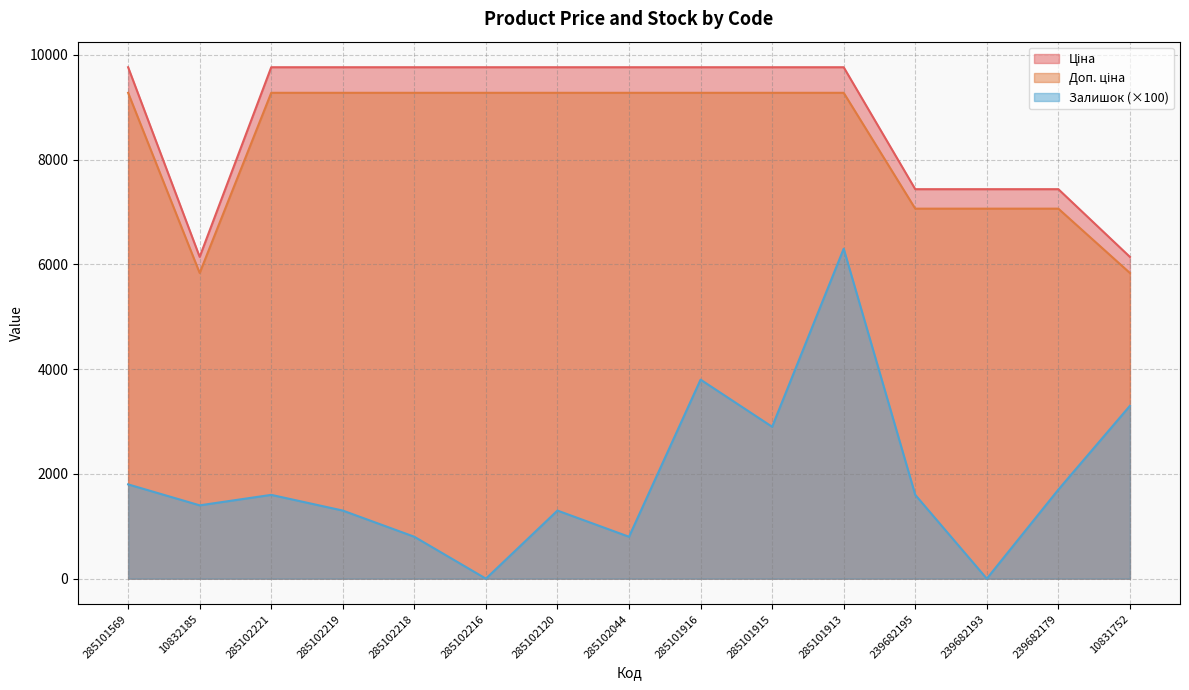

What is the total value across all series at 10832185?

13379.3